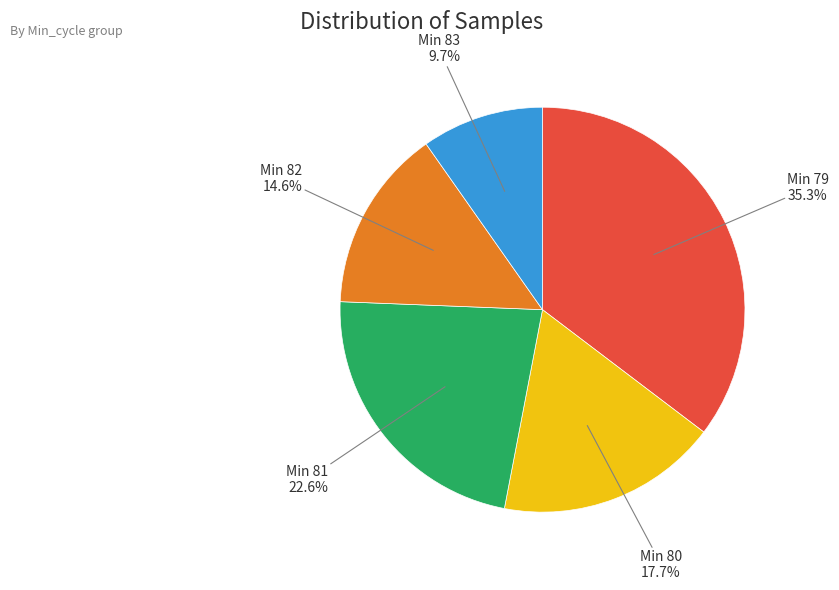

Is there any slice that represents more than half of the pie?

No